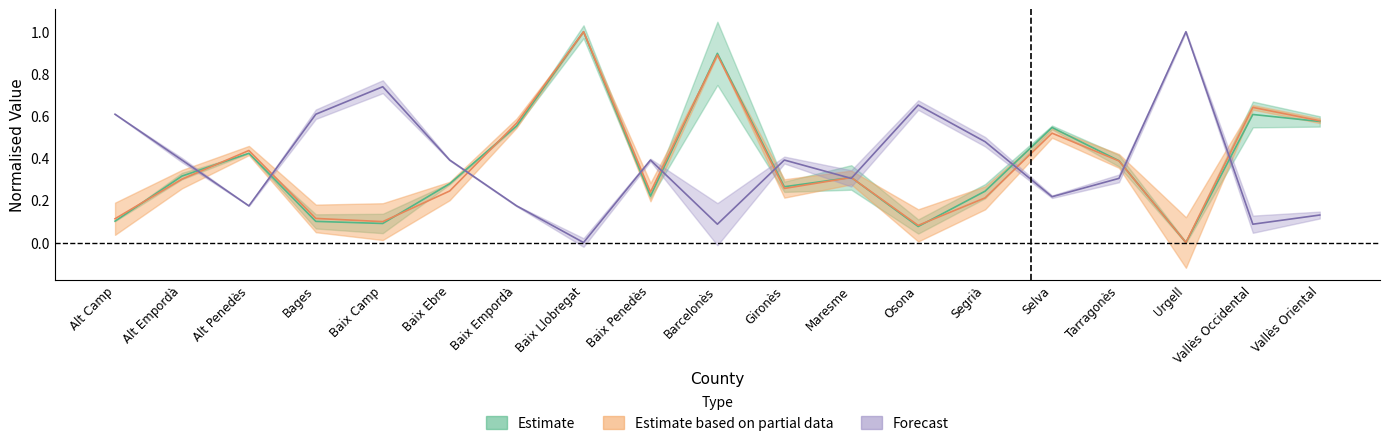

Which category has the highest value in the Position_Men series?

Baix Llobregat